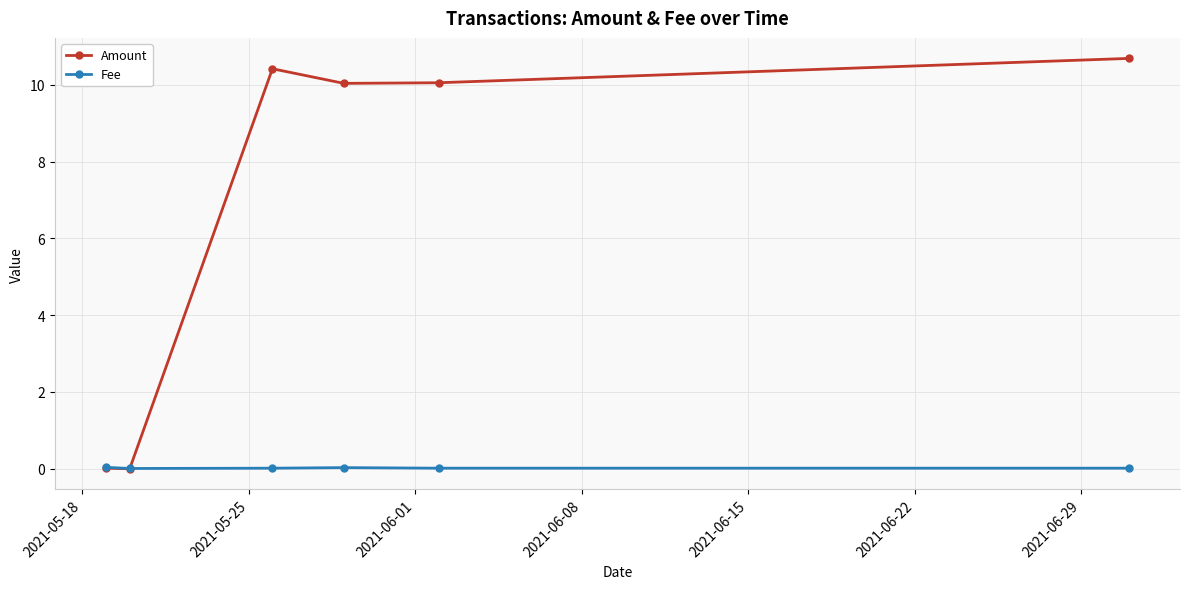

How many categories are shown in the chart?

6